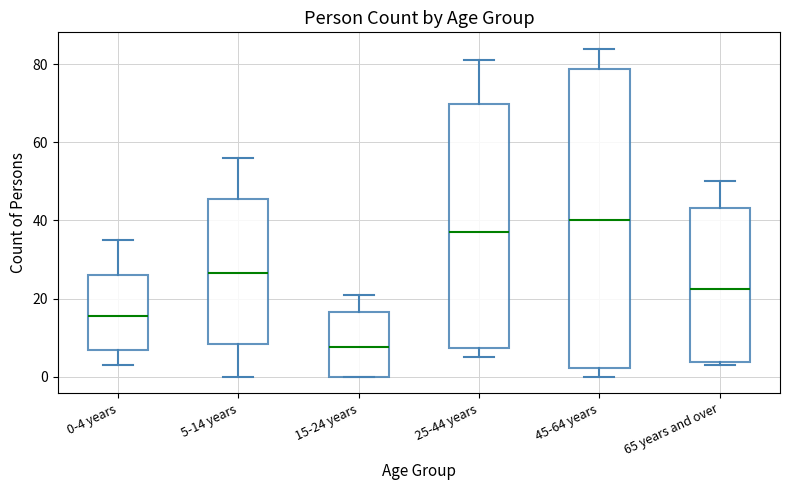

Comparing the boxes themselves (not the whiskers), which one is the tallest?

45-64 years